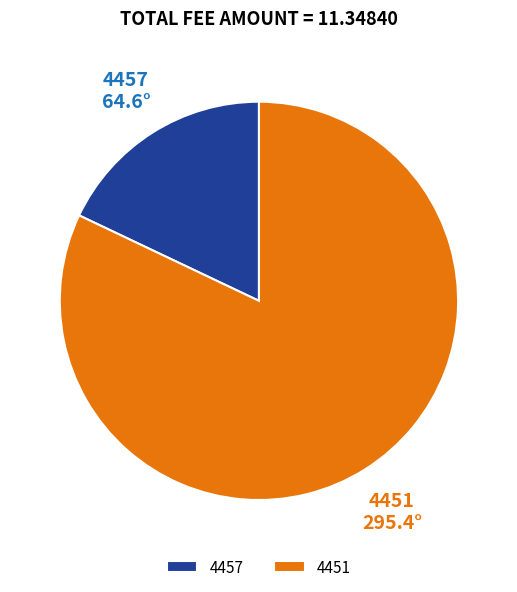

Rank the categories by value from lowest to highest.

4457, 4451